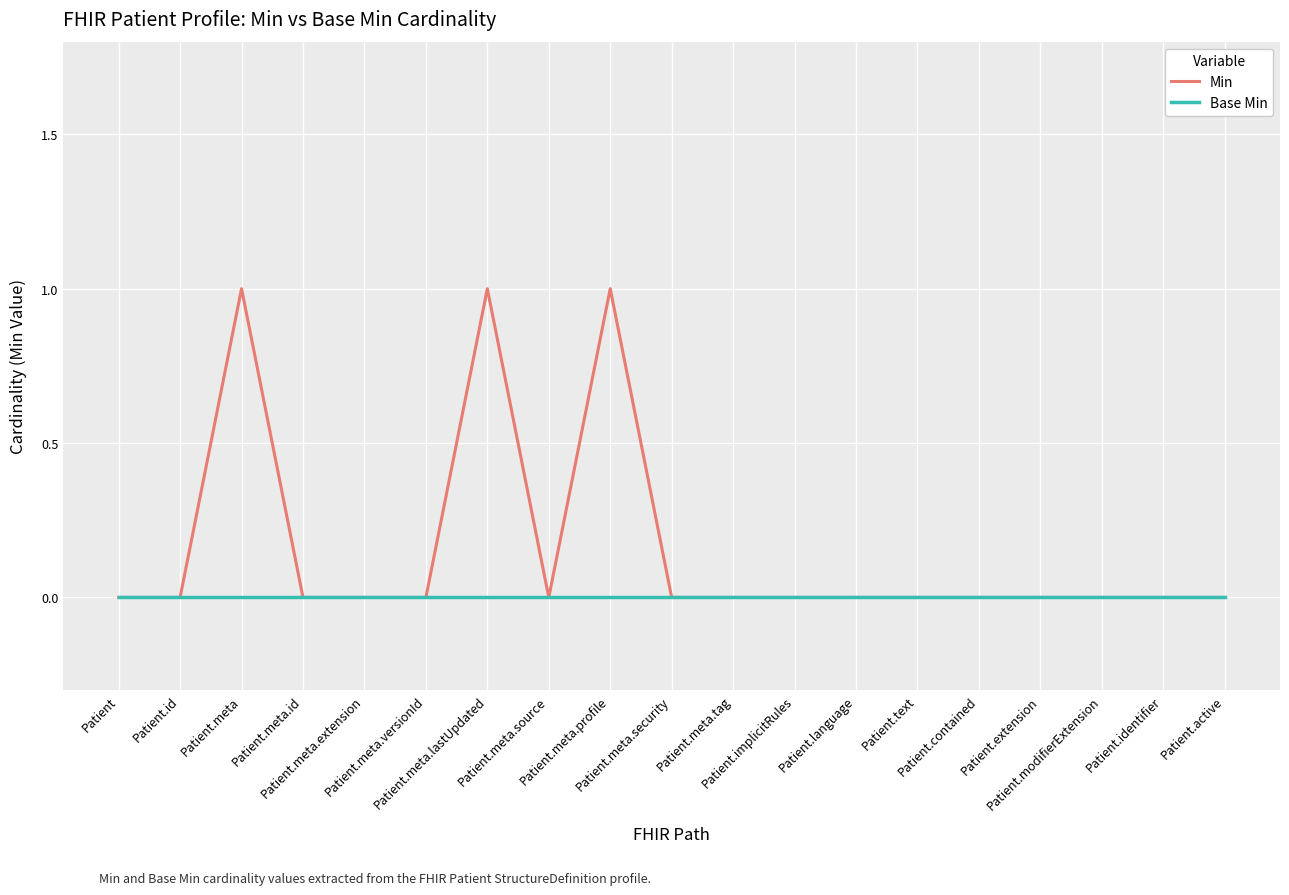

The value of Min at Patient.meta.profile is 1. True or false?

True